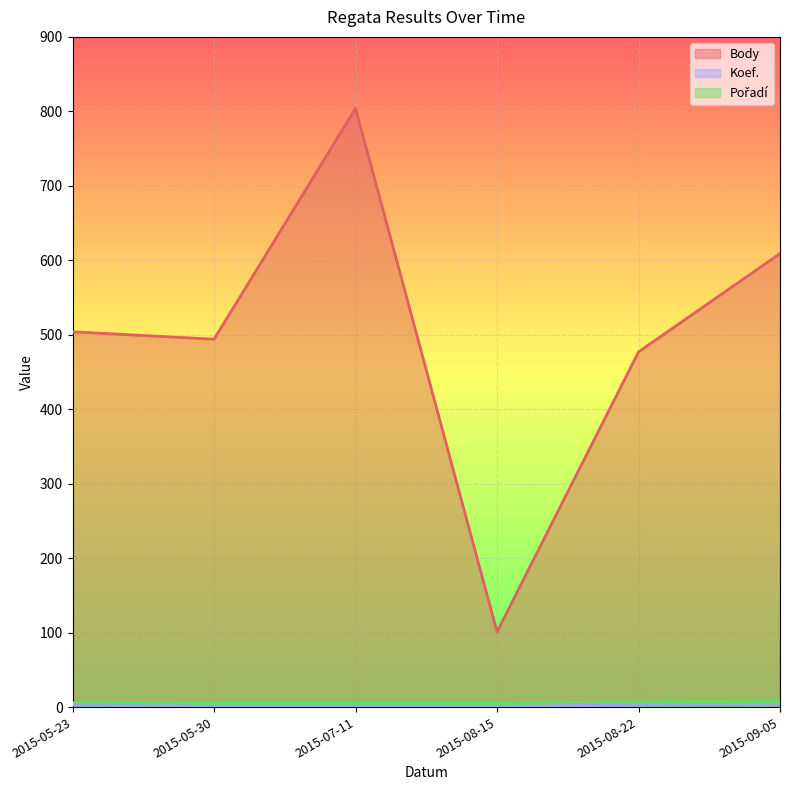

What is the approximate value of Body at 2015-07-11?

804